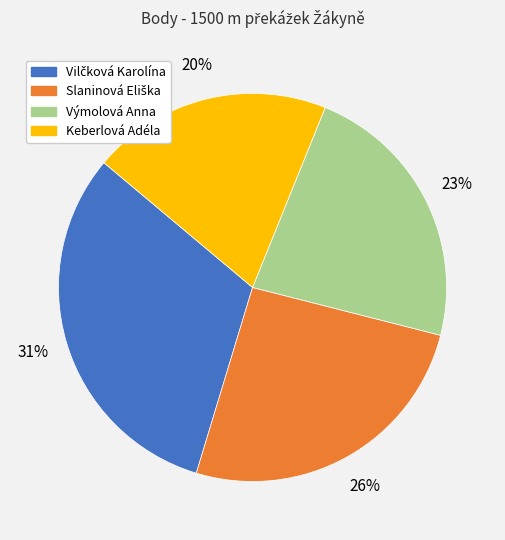

Is Výmolová Anna the majority of the pie?

No